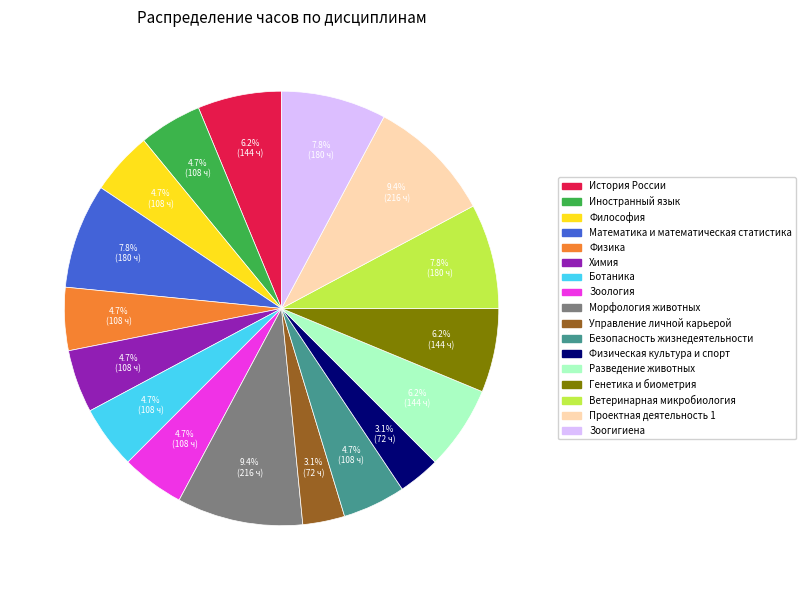

Is it true that Ветеринарная микробиология is 1% of the pie?

False